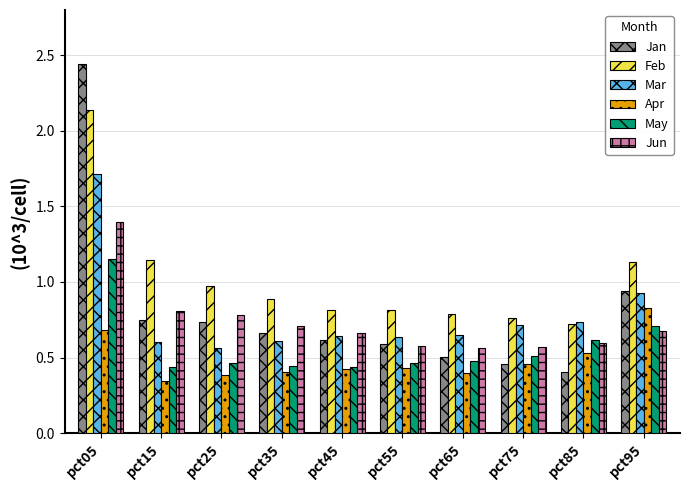

Which series has the largest total across all categories?

Feb